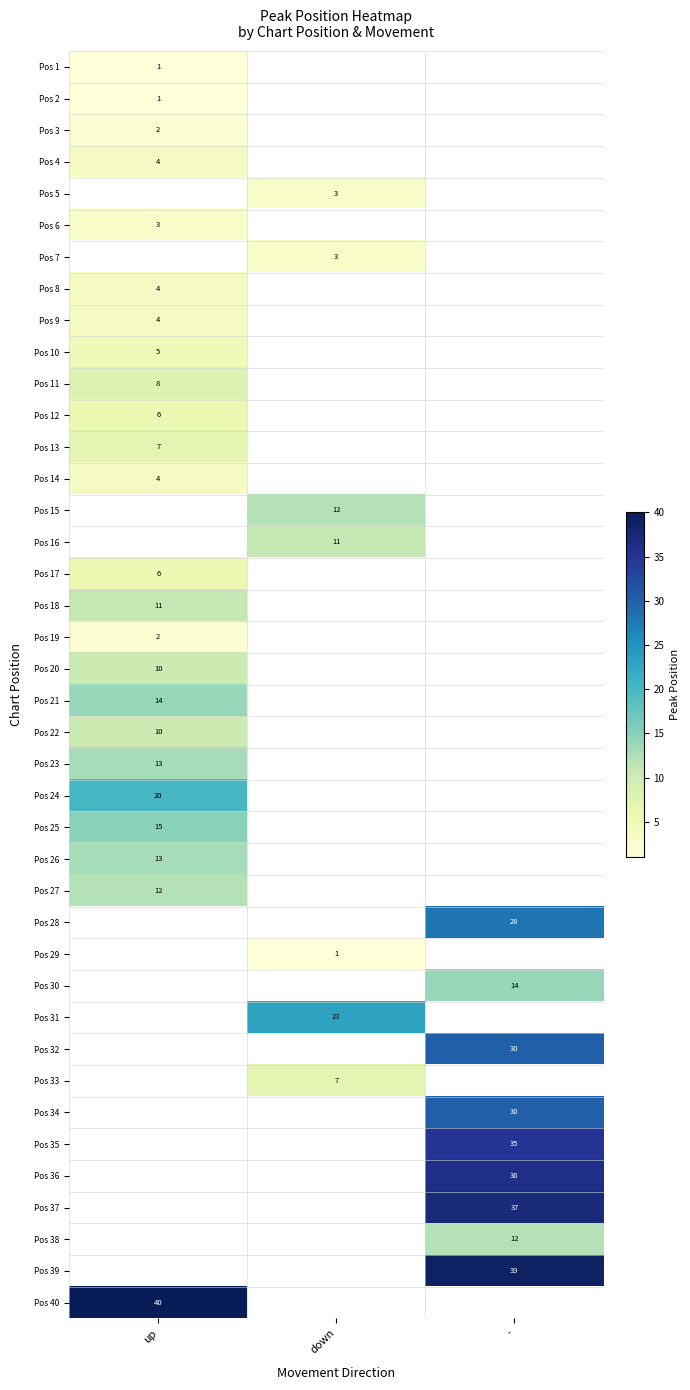

The Pos 40 series shows 65 at up. True or false?

False